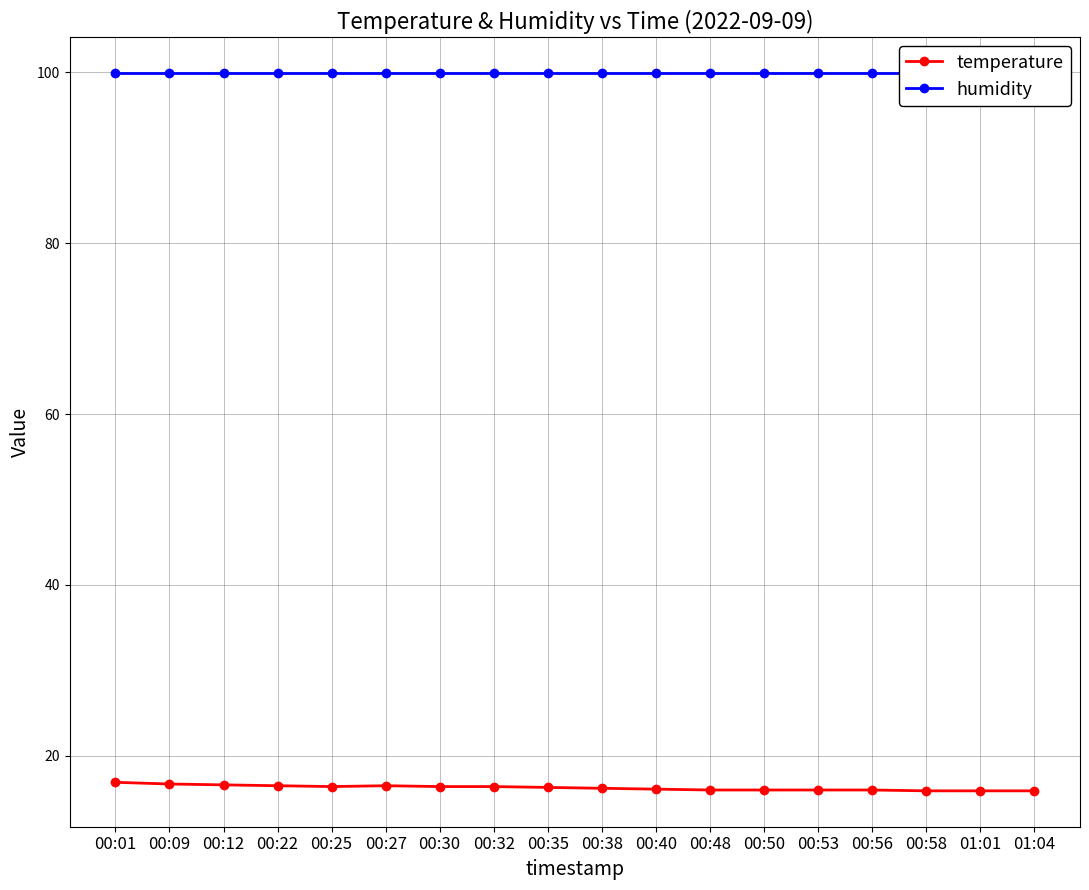

At how many categories does at least one series exceed 16?

18